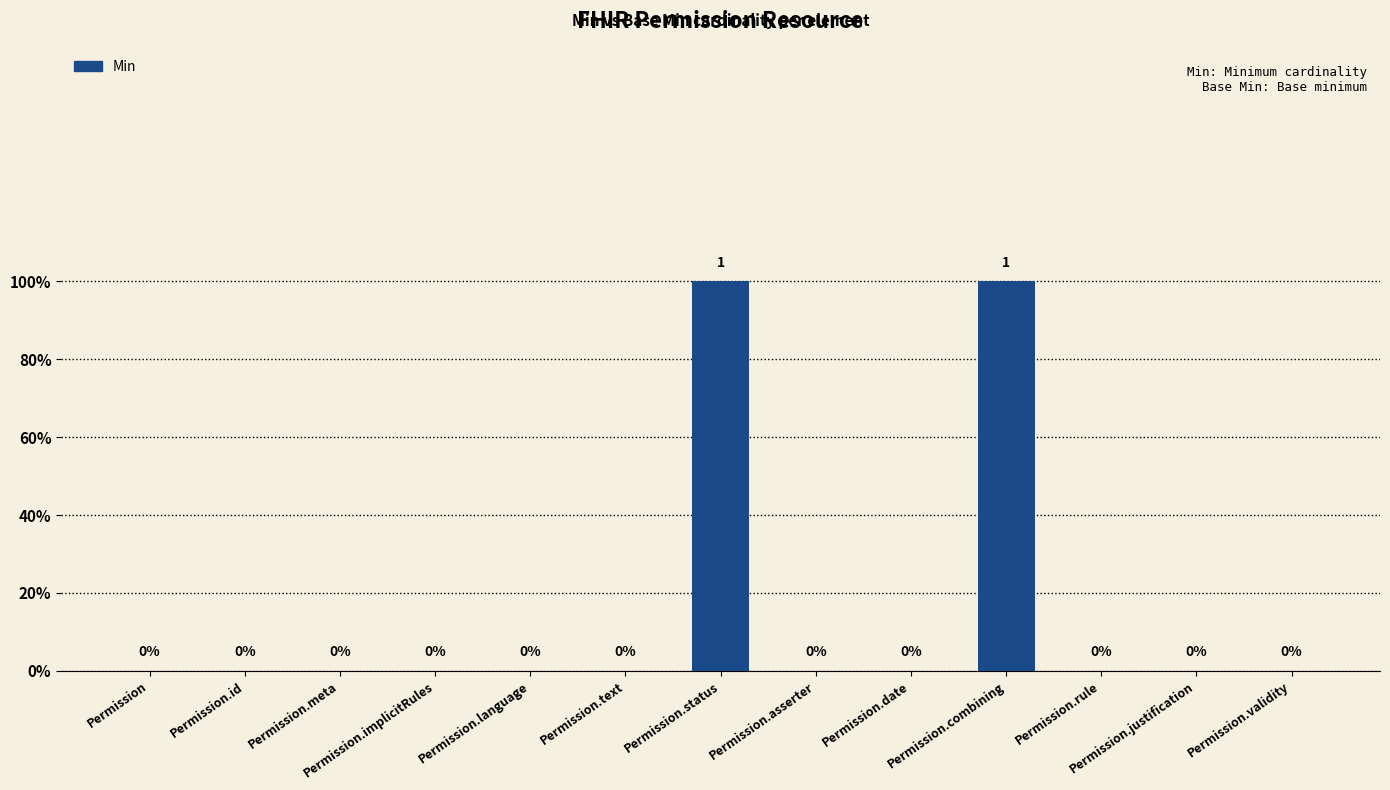

How many values are between 0 and 1?

13